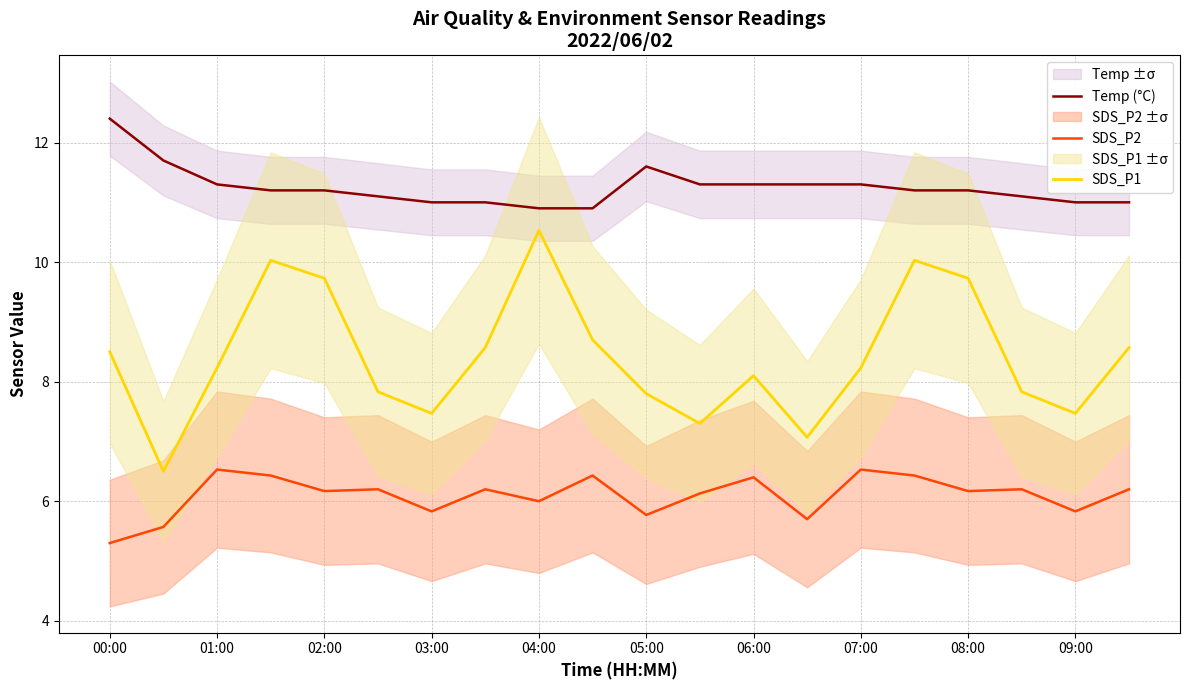

How many distinct data groups are displayed?

3